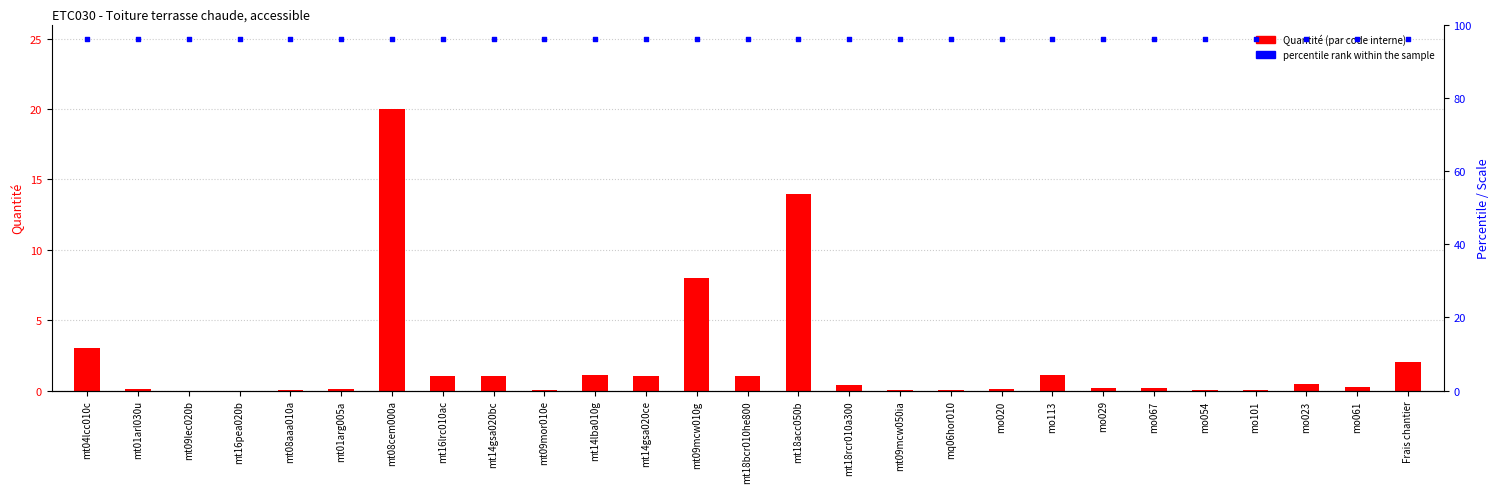

Which series contains the highest Y value?

percentile rank within the sample